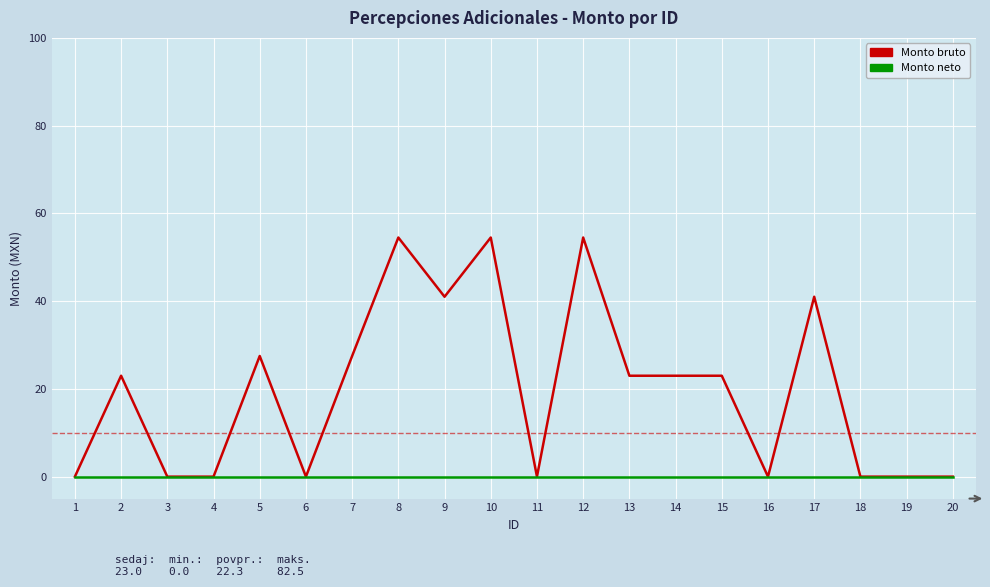

What is the maximum value for Monto bruto?

54.5